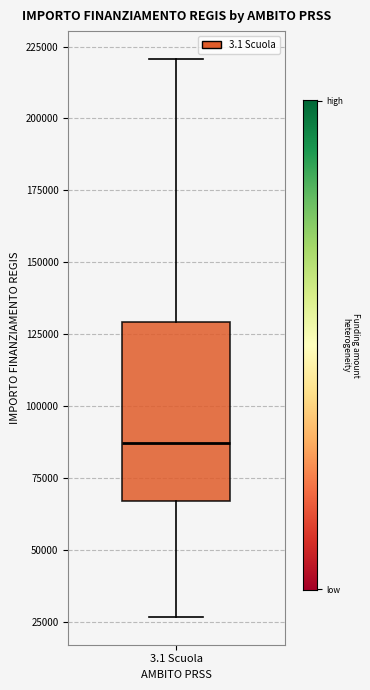

Transcribe this box plot: give where the median line is, the range the box spans, and where the two whiskers end, as read against the y-axis. The values are not printed on the chart, so give them approximately, as read against the axis.

median 85000, box 65000 to 130000, whiskers 25000 to 220000